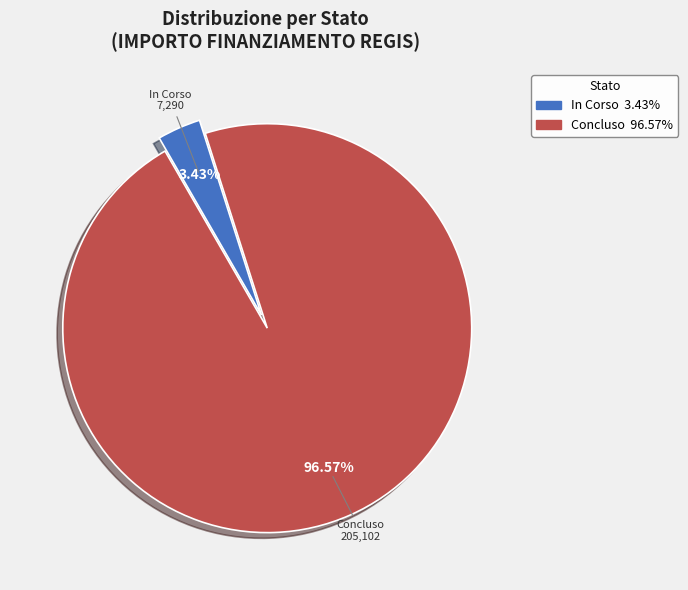

To the nearest percent, what portion does Concluso represent?

97%